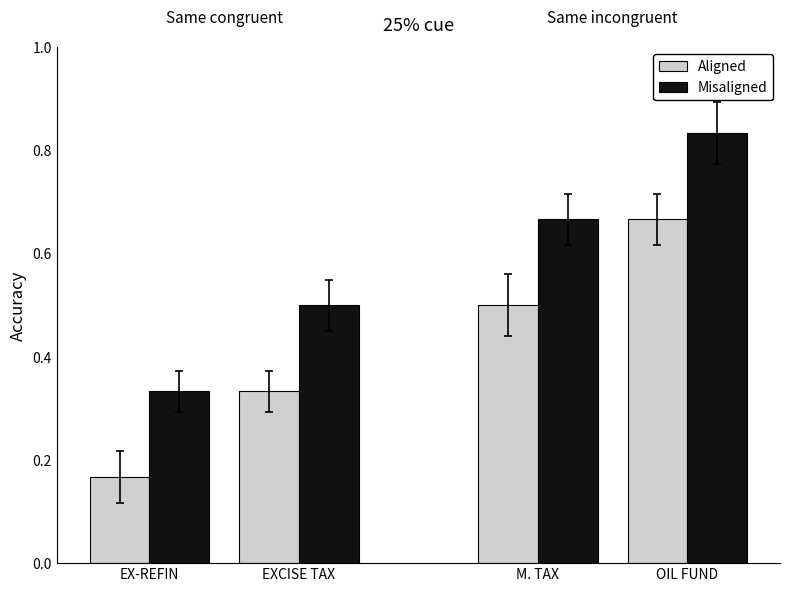

At which category does the chart reach its minimum across all series?

EX-REFIN